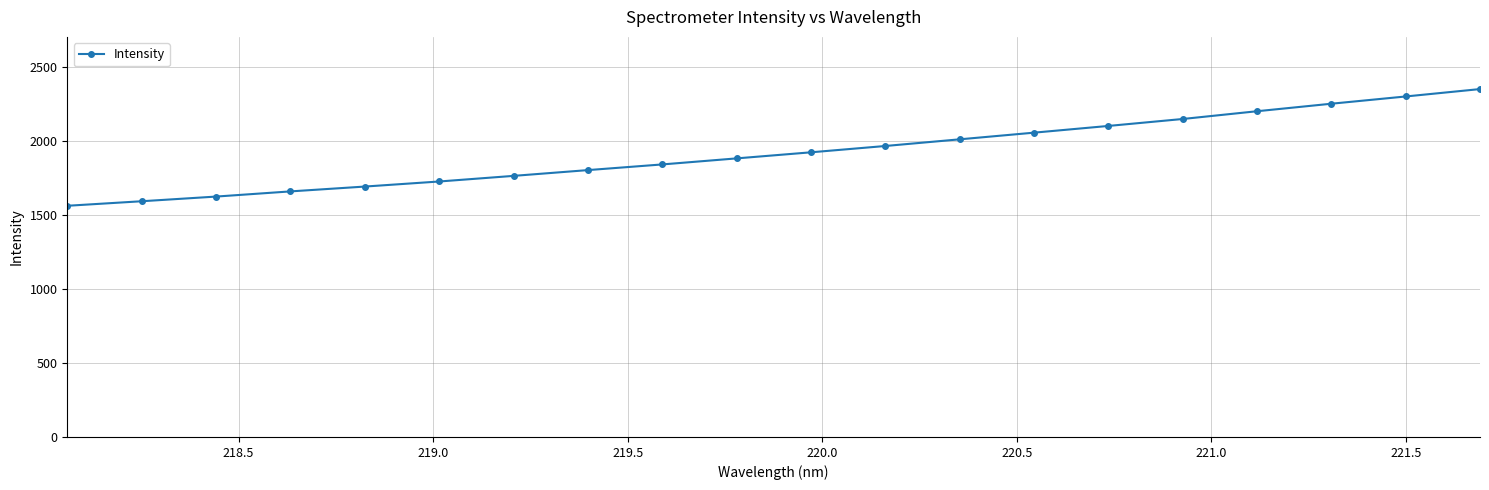

What is the average value?

1922.6